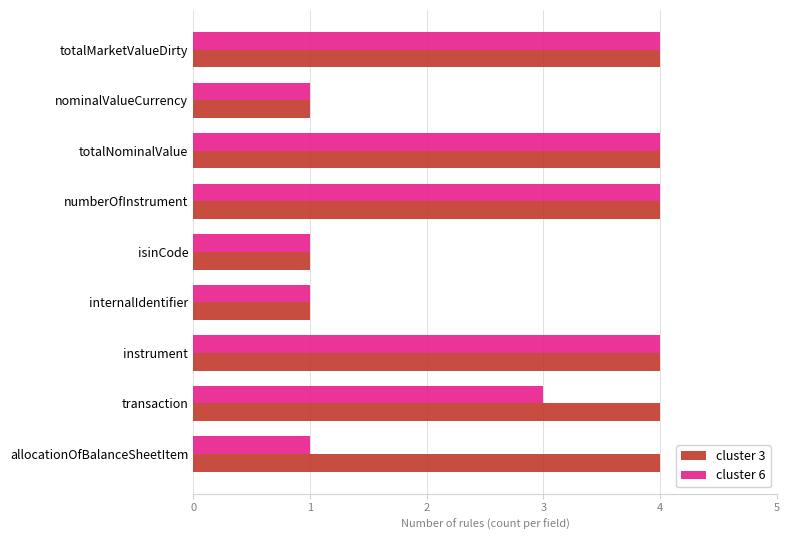

How many distinct data groups are displayed?

2